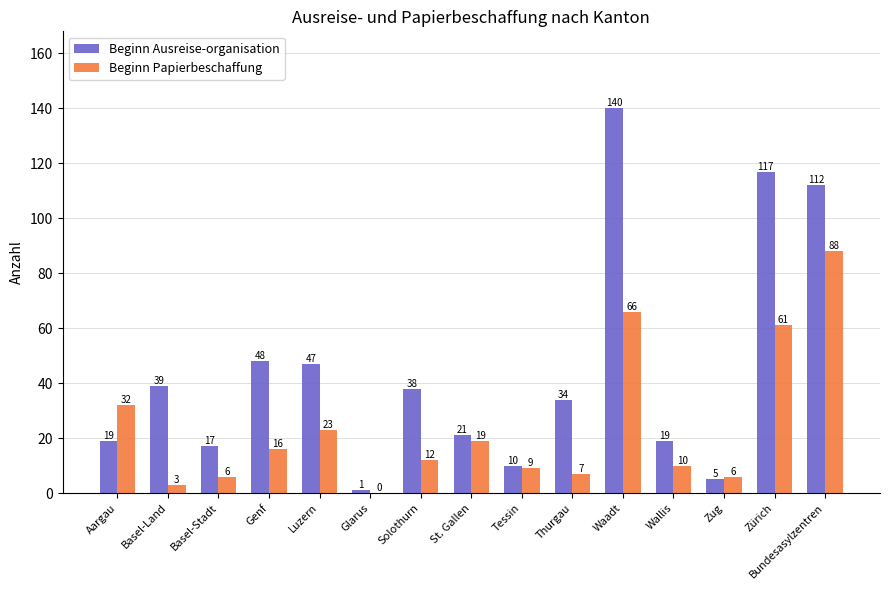

Reading right to left, list all the values displayed in this chart.

Beginn Ausreise-organisation: Bundesasylzentren=112	Zürich=117	Zug=5	Wallis=19	Waadt=140	Thurgau=34	Tessin=10	St. Gallen=21	Solothurn=38	Glarus=1	Luzern=47	Genf=48	Basel-Stadt=17	Basel-Land=39	Aargau=19
Beginn Papierbeschaffung: Bundesasylzentren=88	Zürich=61	Zug=6	Wallis=10	Waadt=66	Thurgau=7	Tessin=9	St. Gallen=19	Solothurn=12	Glarus=0	Luzern=23	Genf=16	Basel-Stadt=6	Basel-Land=3	Aargau=32